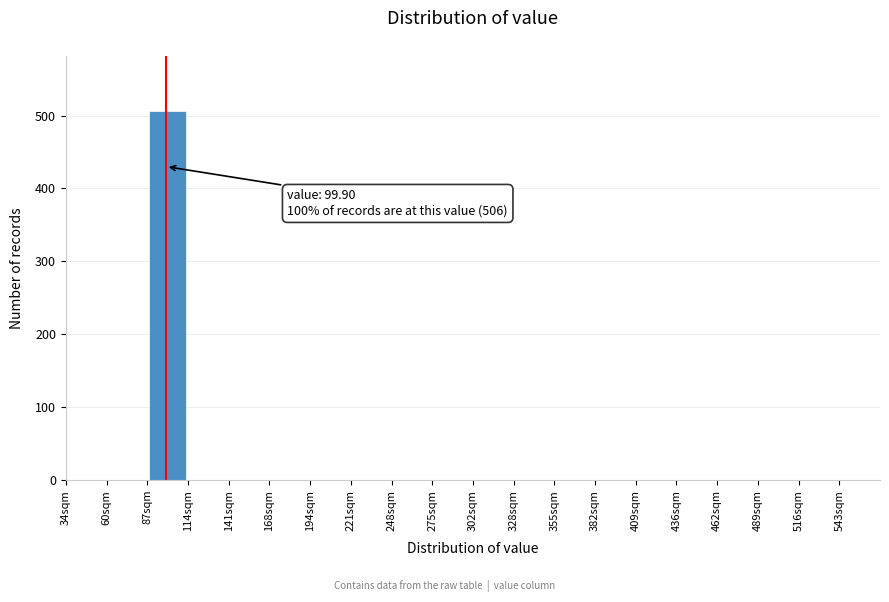

Over which range of the x-axis is the bar tallest?

90 to 115